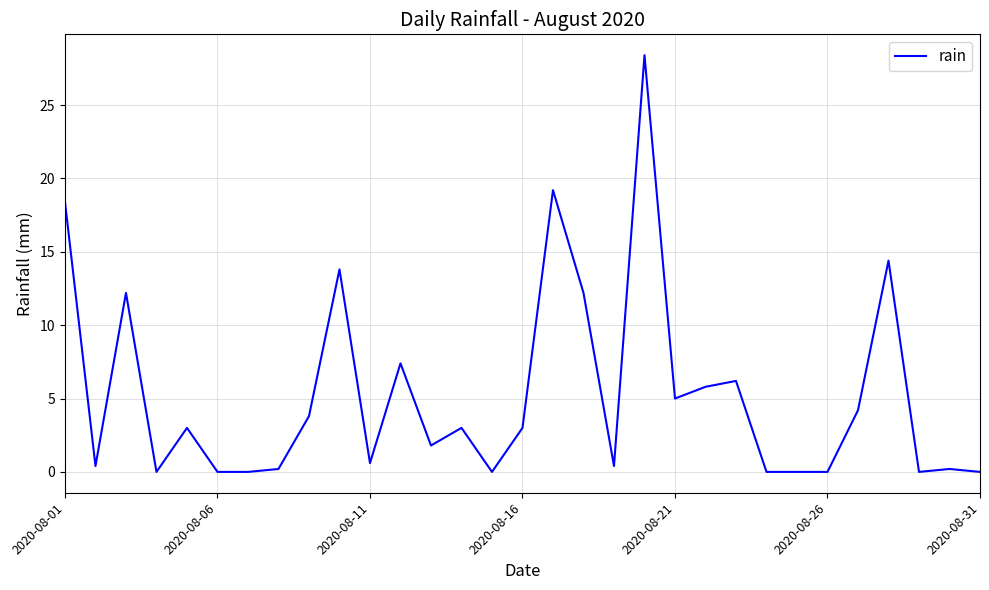

What is the maximum value shown in the chart?

28.4